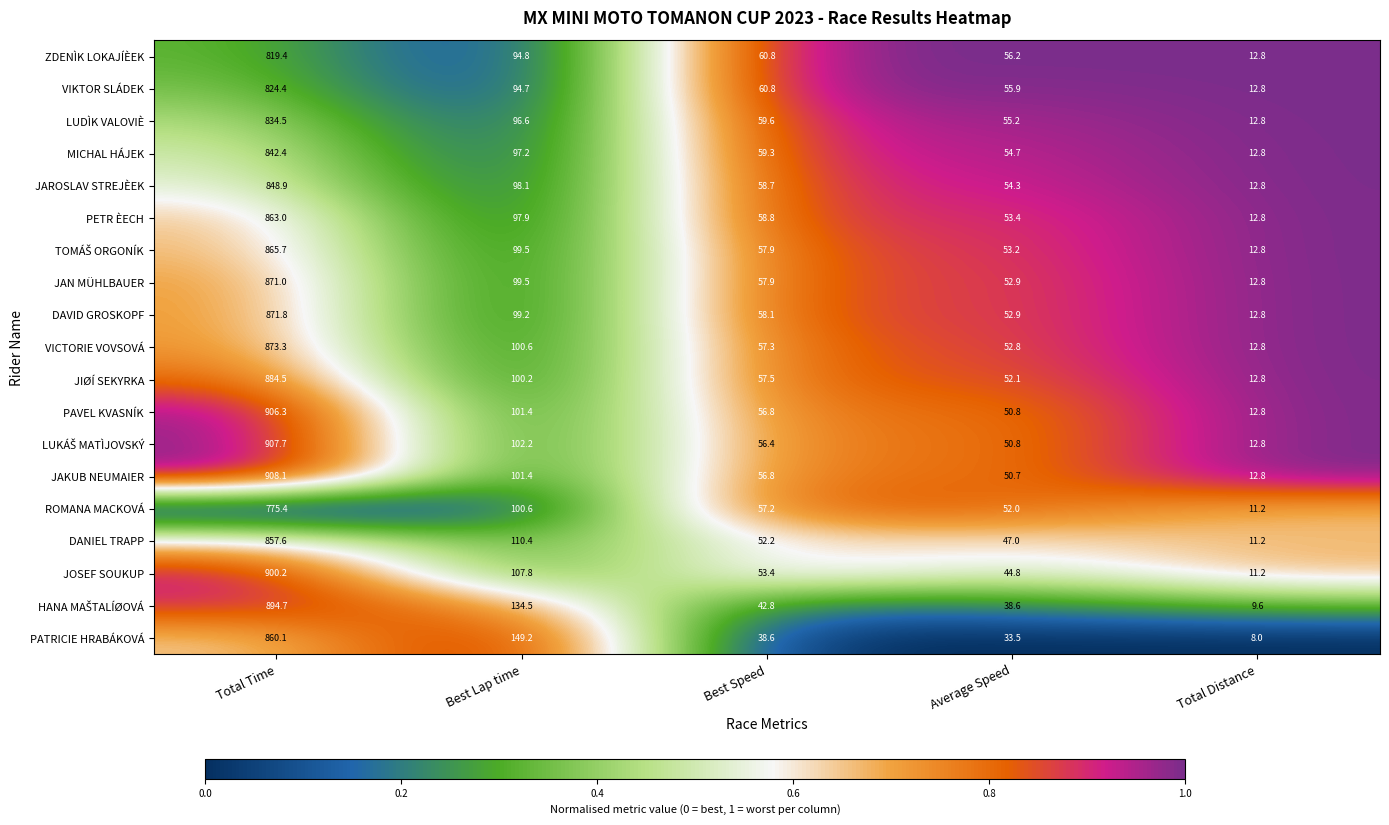

Read the PATRICIE HRABÁKOVÁ value at Best Lap time.

149.2